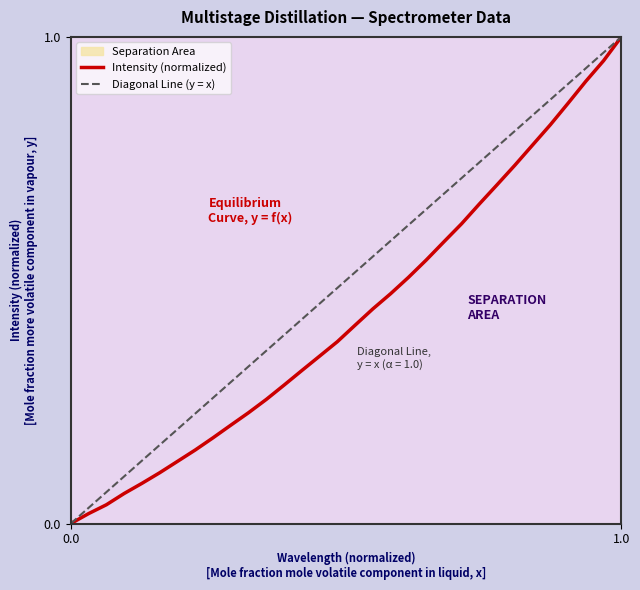

What is the sum of all values?

13.7